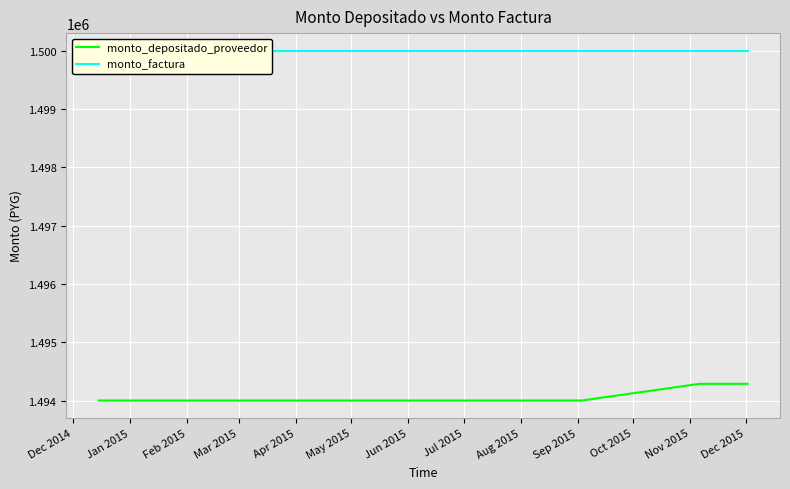

At Dec 2014, list the series in order from smallest to largest.

monto_depositado_proveedor, monto_factura